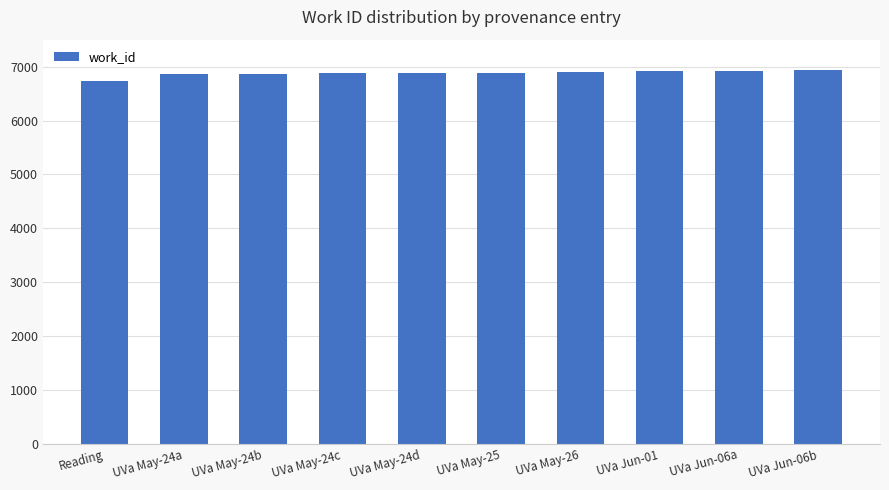

What is the minimum value shown in the chart?

6727